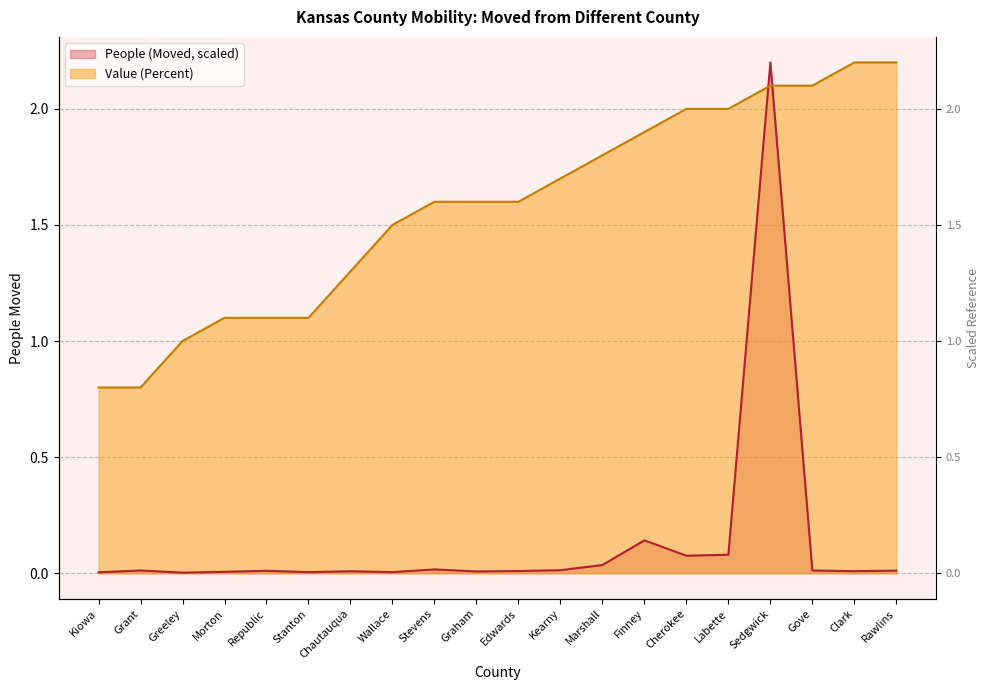

List the series in order of their peak value, lowest first.

Value (Percent), People (Moved)